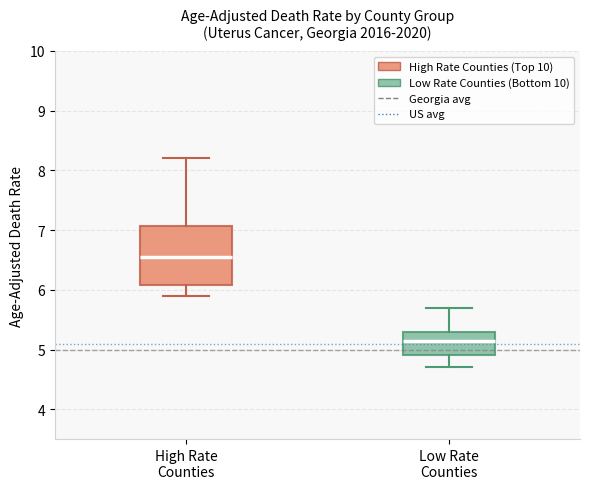

Which box's median line is the lowest?

Low Rate Counties